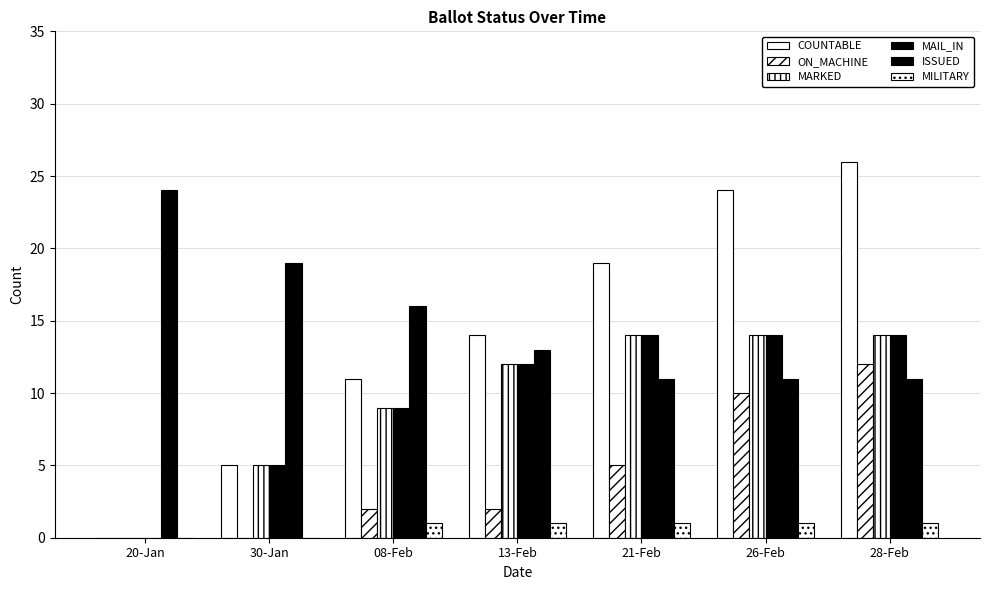

What is the total value across all series at 30-Jan?

34